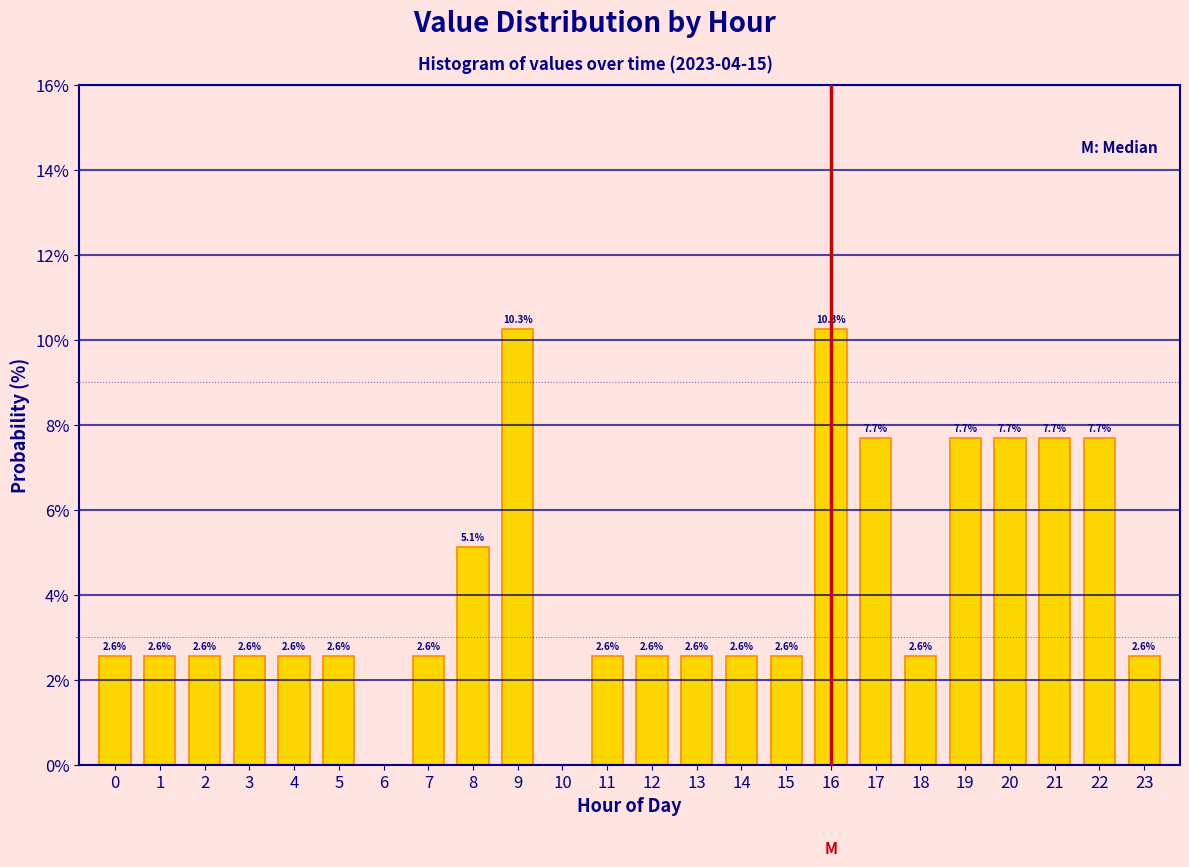

Reading left to right, list all the values displayed in this chart.

0=2.6	1=2.6	2=2.6	3=2.6	4=2.6	5=2.6	6=0.0	7=2.6	8=5.1	9=10.3	10=0.0	11=2.6	12=2.6	13=2.6	14=2.6	15=2.6	16=10.3	17=7.7	18=2.6	19=7.7	20=7.7	21=7.7	22=7.7	23=2.6